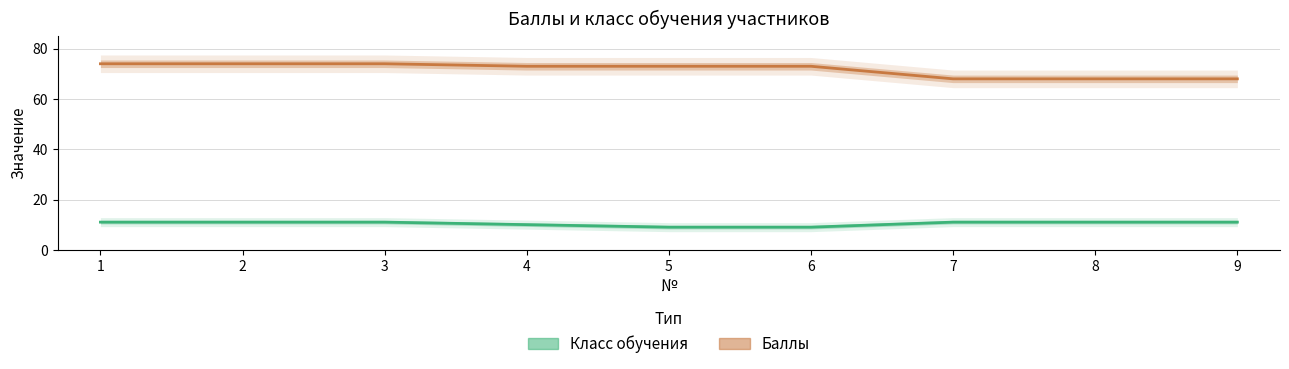

True or false: Класс обучения has more than 0 points higher than both neighbors.

False